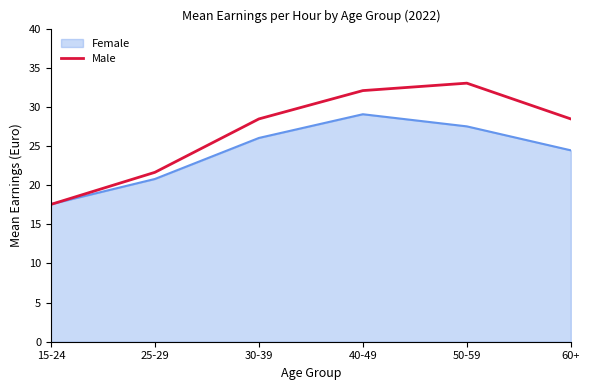

List the labels in order of Female value, largest first.

40-49, 50-59, 30-39, 60+, 25-29, 15-24